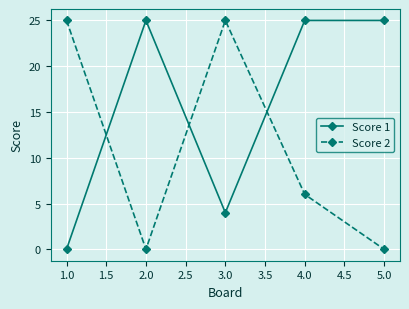

True or false: Score 2 has more than 1 interior local peaks.

False